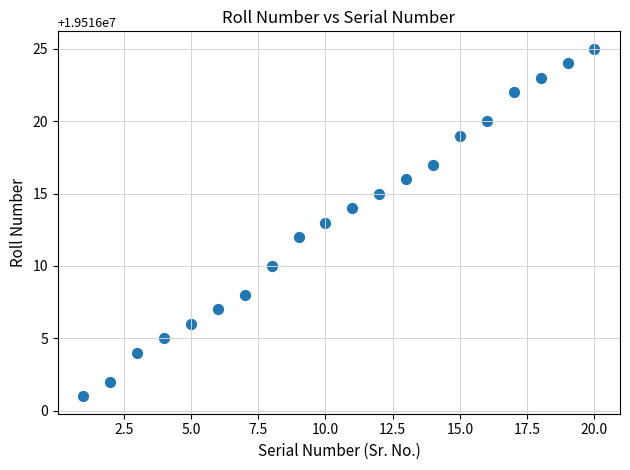

What is the range of X values (max minus min)?

19